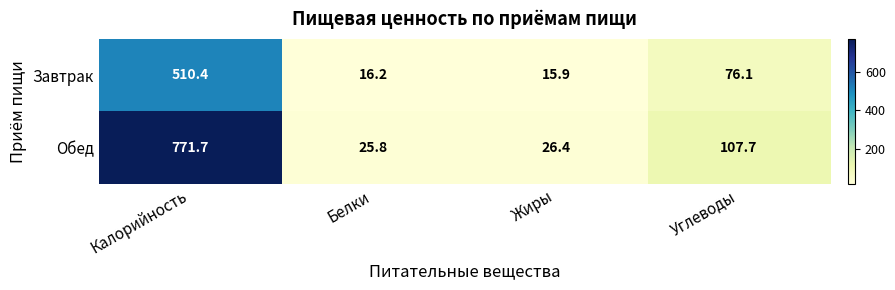

What is the difference between the Завтрак values at Жиры and Калорийность?

494.5